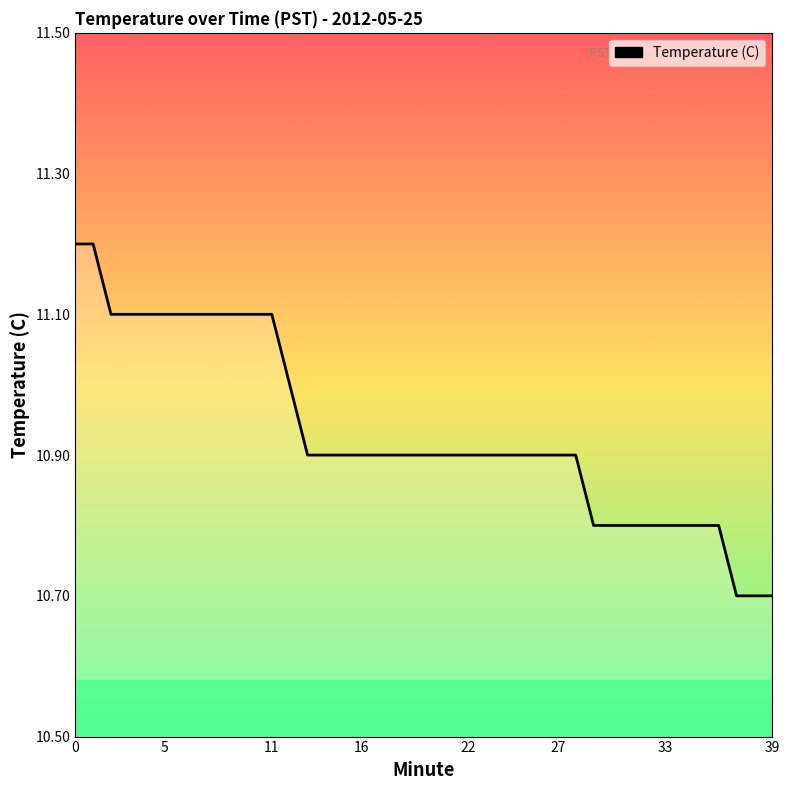

What is the smallest value displayed?

10.7